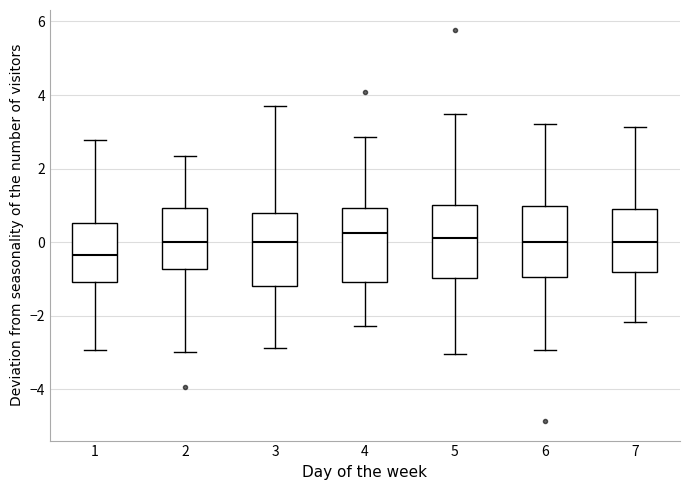

Reading left to right, transcribe this box plot: for each box, give where its median line is, the range the box spans, and where its two whiskers end, as read against the y-axis. The values are not printed on the chart, so give them approximately, as read against the axis.

1: median -0.4, box -1.0 to 0.6, whiskers -3.0 to 2.8
2: median 0.0, box -0.8 to 1.0, whiskers -3.0 to 2.4
3: median 0.0, box -1.2 to 0.8, whiskers -2.8 to 3.6
4: median 0.2, box -1.0 to 1.0, whiskers -2.2 to 2.8
5: median 0.2, box -1.0 to 1.0, whiskers -3.0 to 3.4
6: median 0.0, box -1.0 to 1.0, whiskers -3.0 to 3.2
7: median 0.0, box -0.8 to 1.0, whiskers -2.2 to 3.2